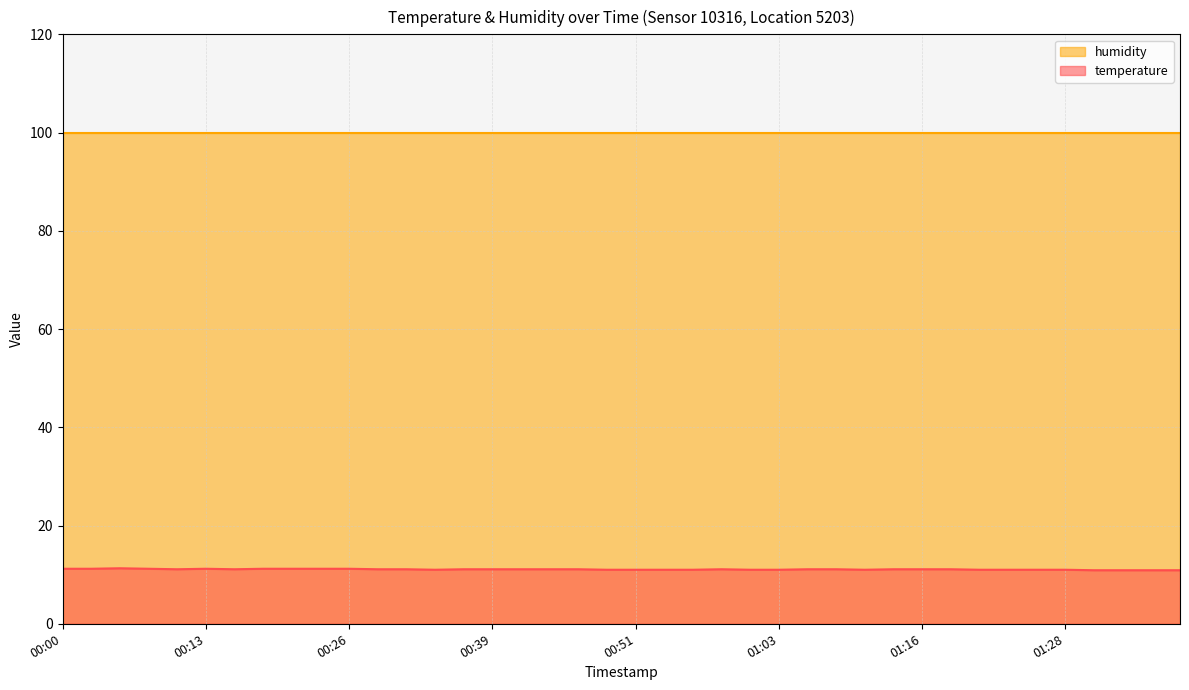

True or false: temperature has a value of 11.1 at 01:16.

True